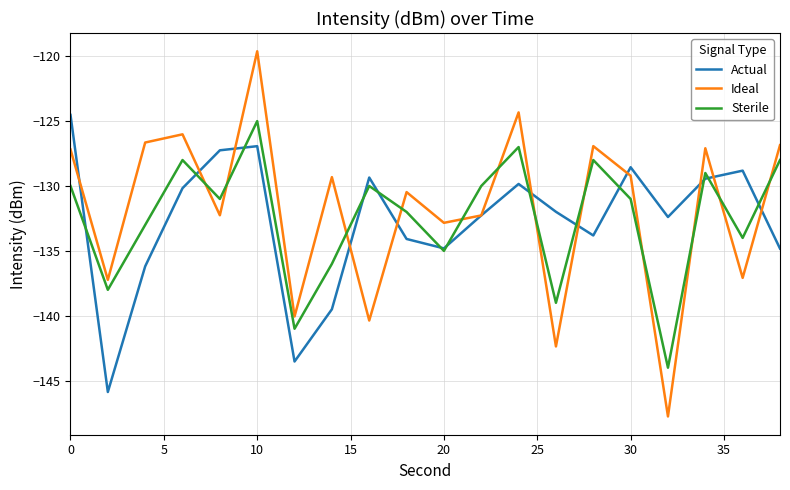

How many times do Sterile and Ideal cross each other?

12